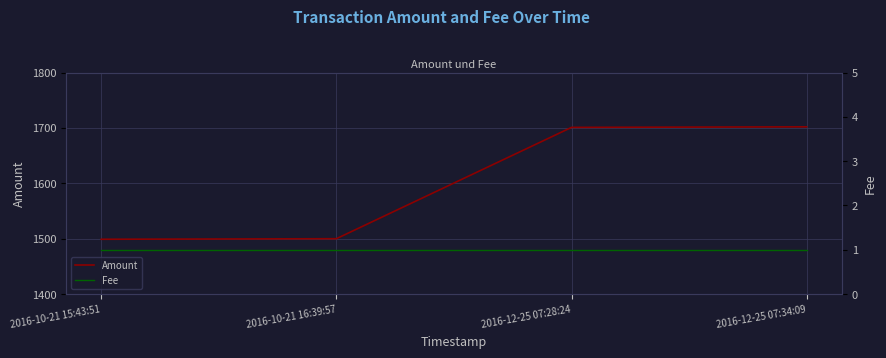

True or false: Fee and Amount intersect in this chart.

False